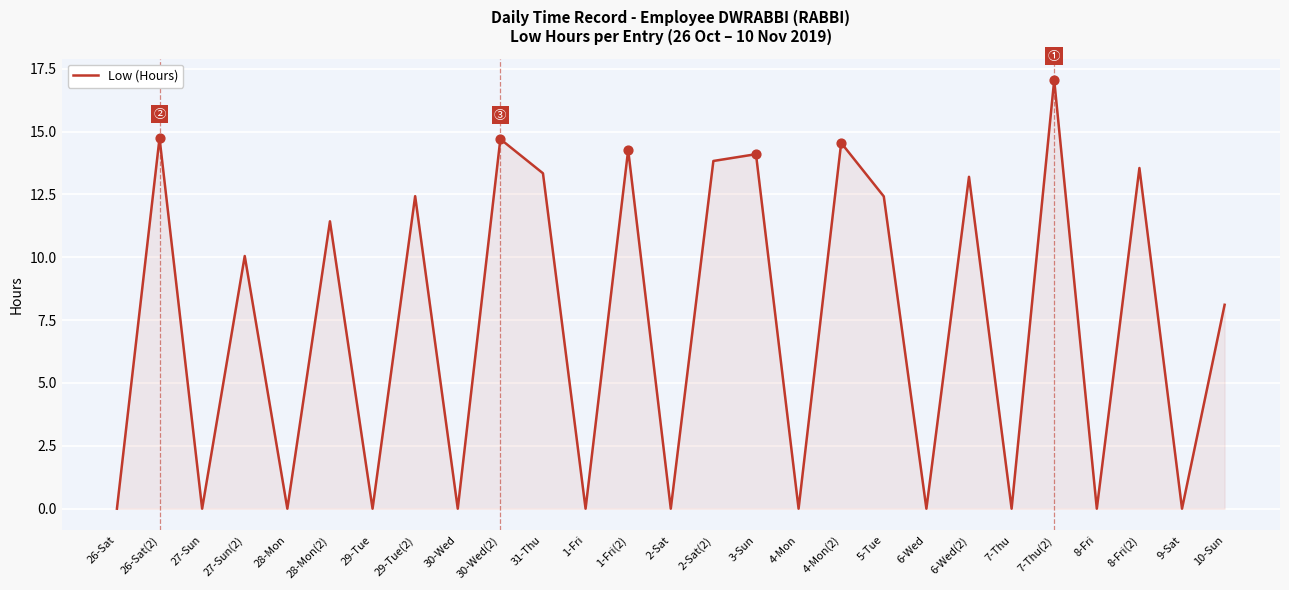

What is the change in value from 29-Tue(2) to 6-Wed?

-12.4